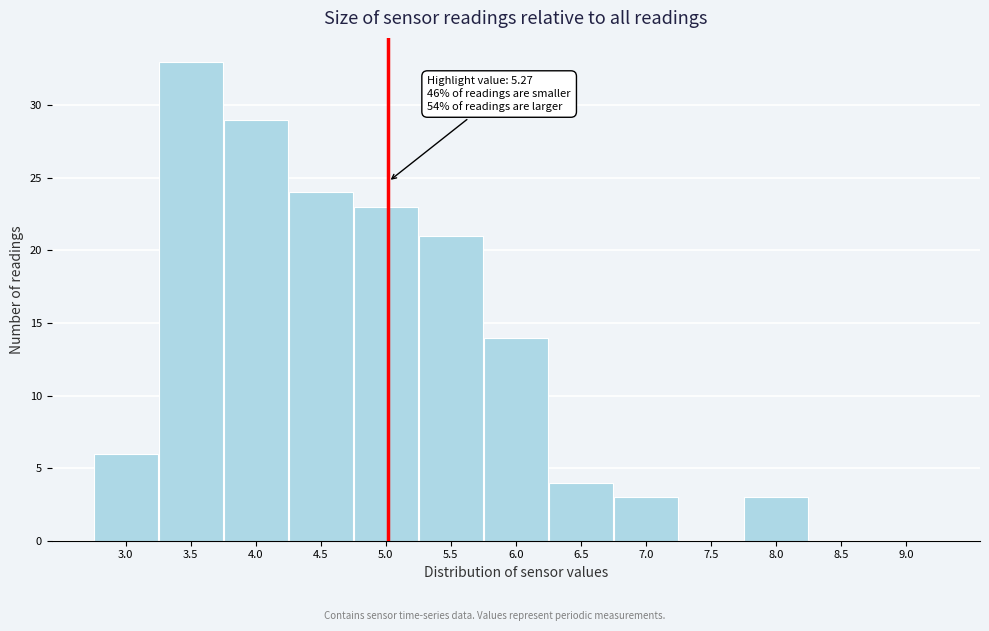

Reading right to left, list all the values displayed in this chart.

9.0=0	8.5=0	8.0=3	7.5=0	7.0=3	6.5=4	6.0=14	5.5=21	5.0=23	4.5=24	4.0=29	3.5=33	3.0=6